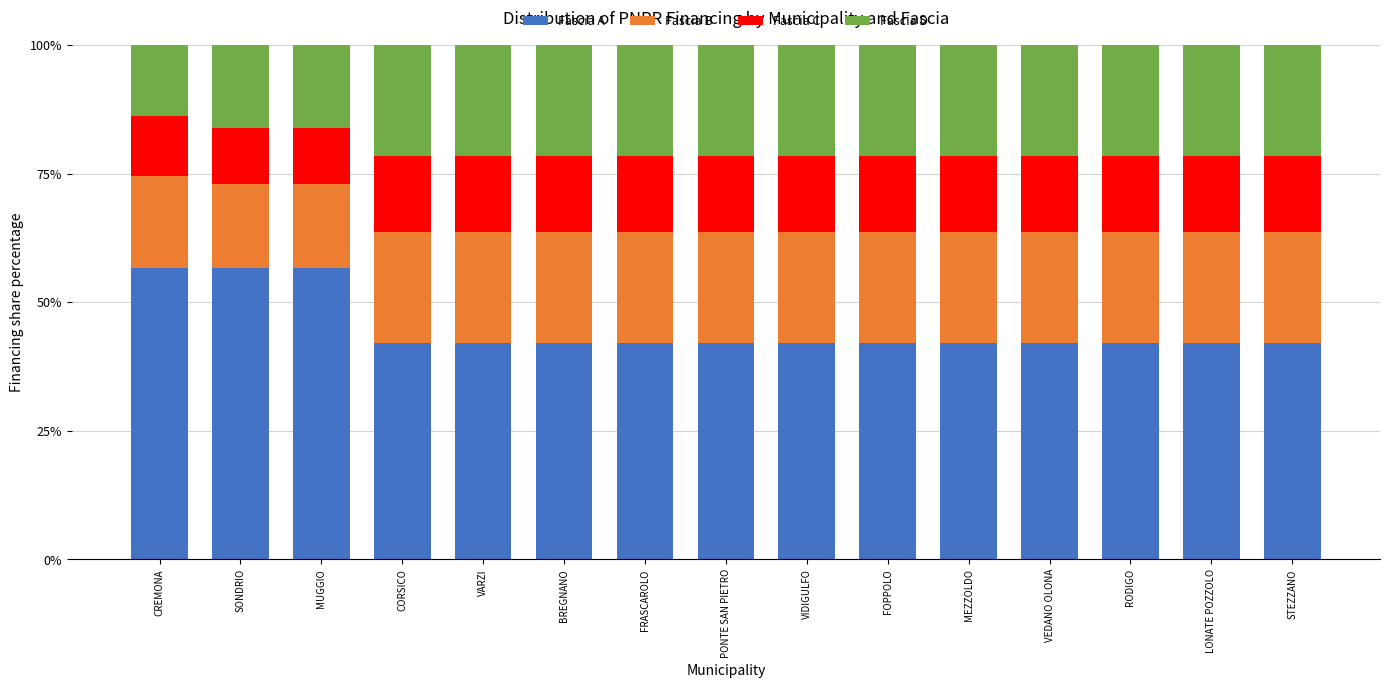

Read the Fascia A value at CREMONA.

56.7